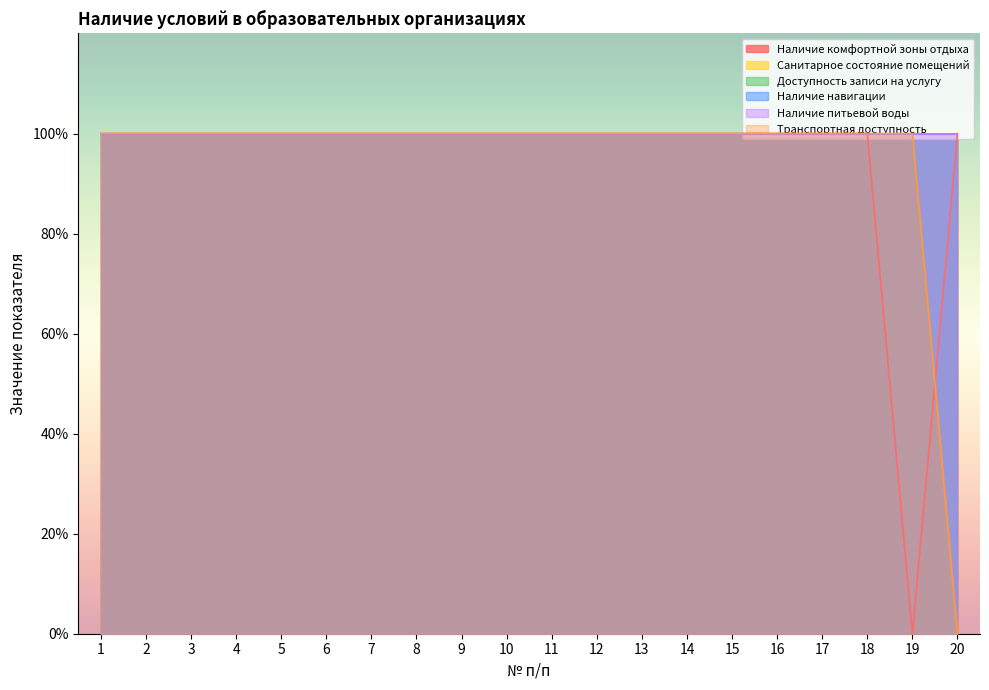

True or false: Наличие навигации and Санитарное состояние помещений cross at least once.

False